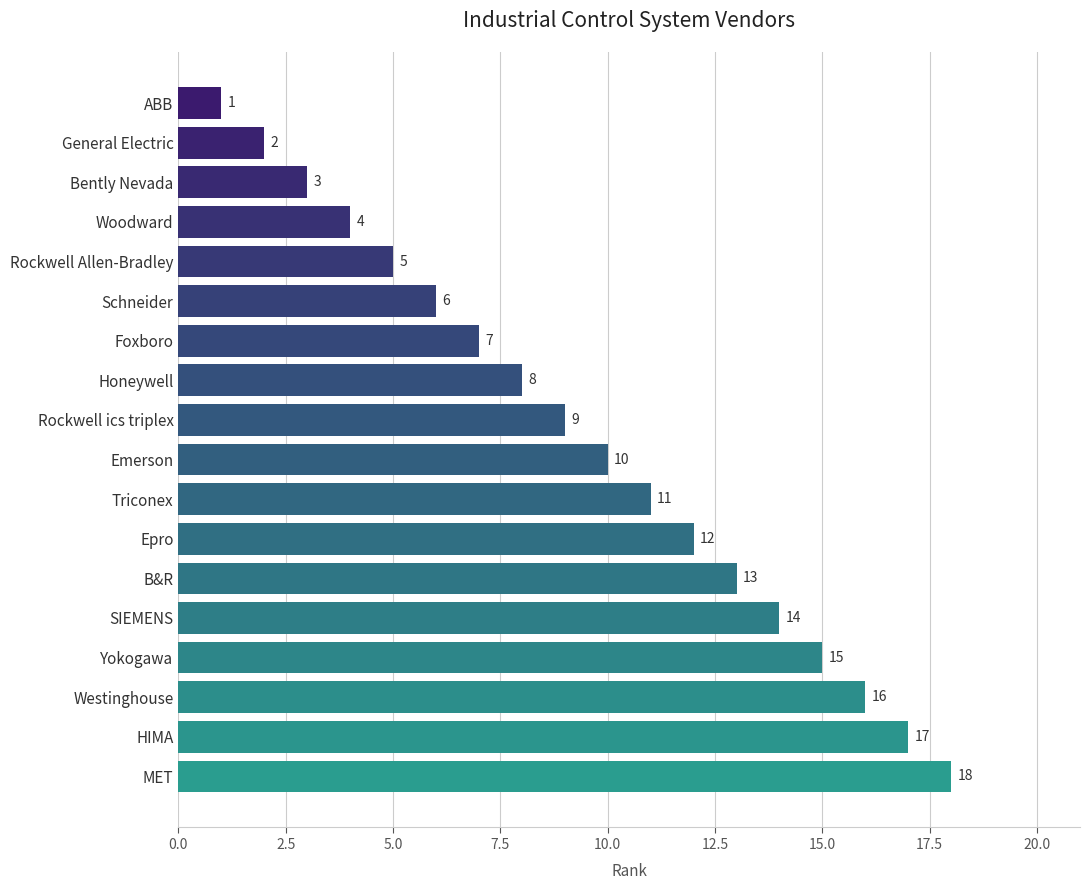

What is the greatest value displayed?

18